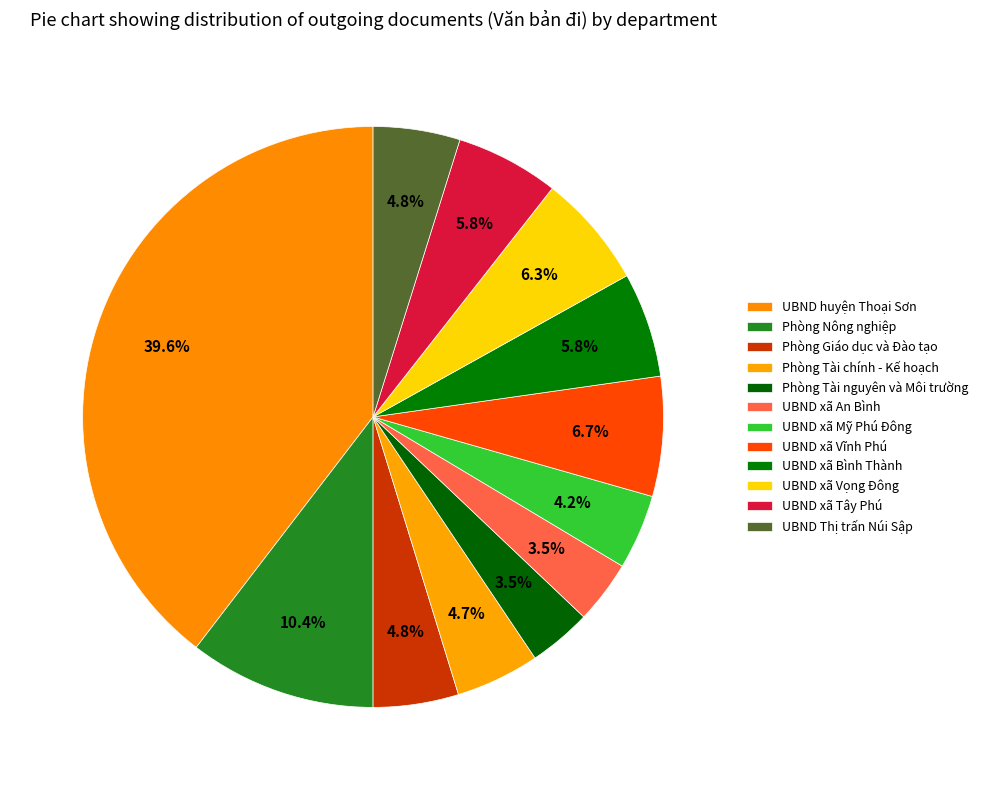

Rank the categories by value from highest to lowest.

UBND huyện Thoại Sơn, Phòng Nông nghiệp, UBND xã Vĩnh Phú, UBND xã Vọng Đông, UBND xã Bình Thành, UBND xã Tây Phú, UBND Thị trấn Núi Sập, Phòng Giáo dục và Đào tạo, Phòng Tài chính - Kế hoạch, UBND xã Mỹ Phú Đông, Phòng Tài nguyên và Môi trường, UBND xã An Bình